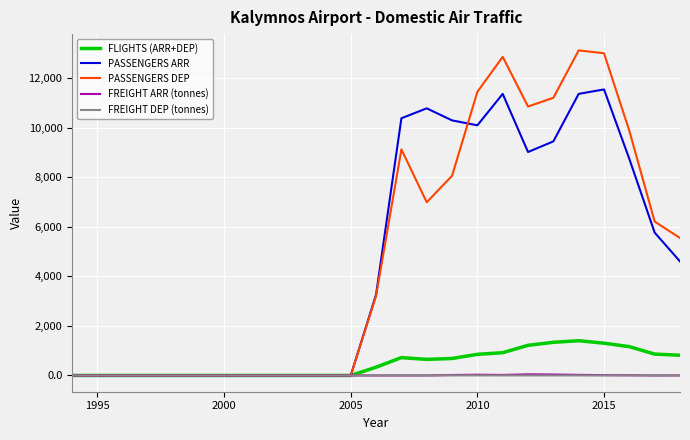

Which series has the widest spread of values?

PASSENGERS DEP